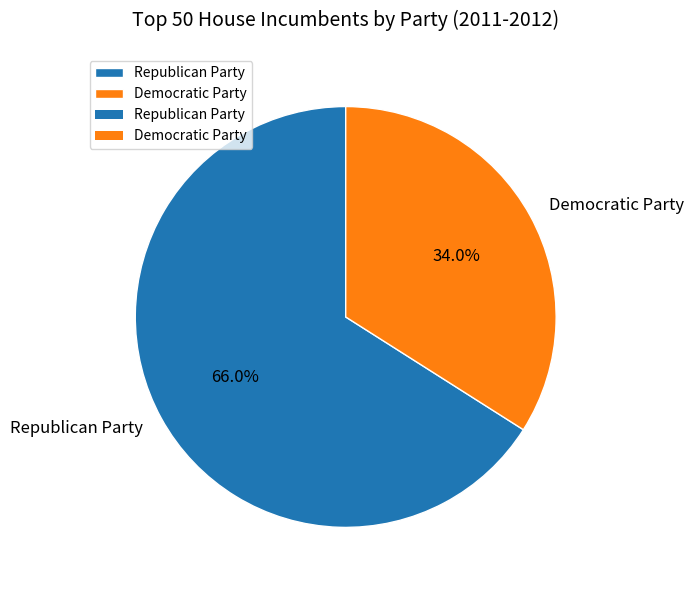

What is the smallest slice in the pie chart?

Democratic Party